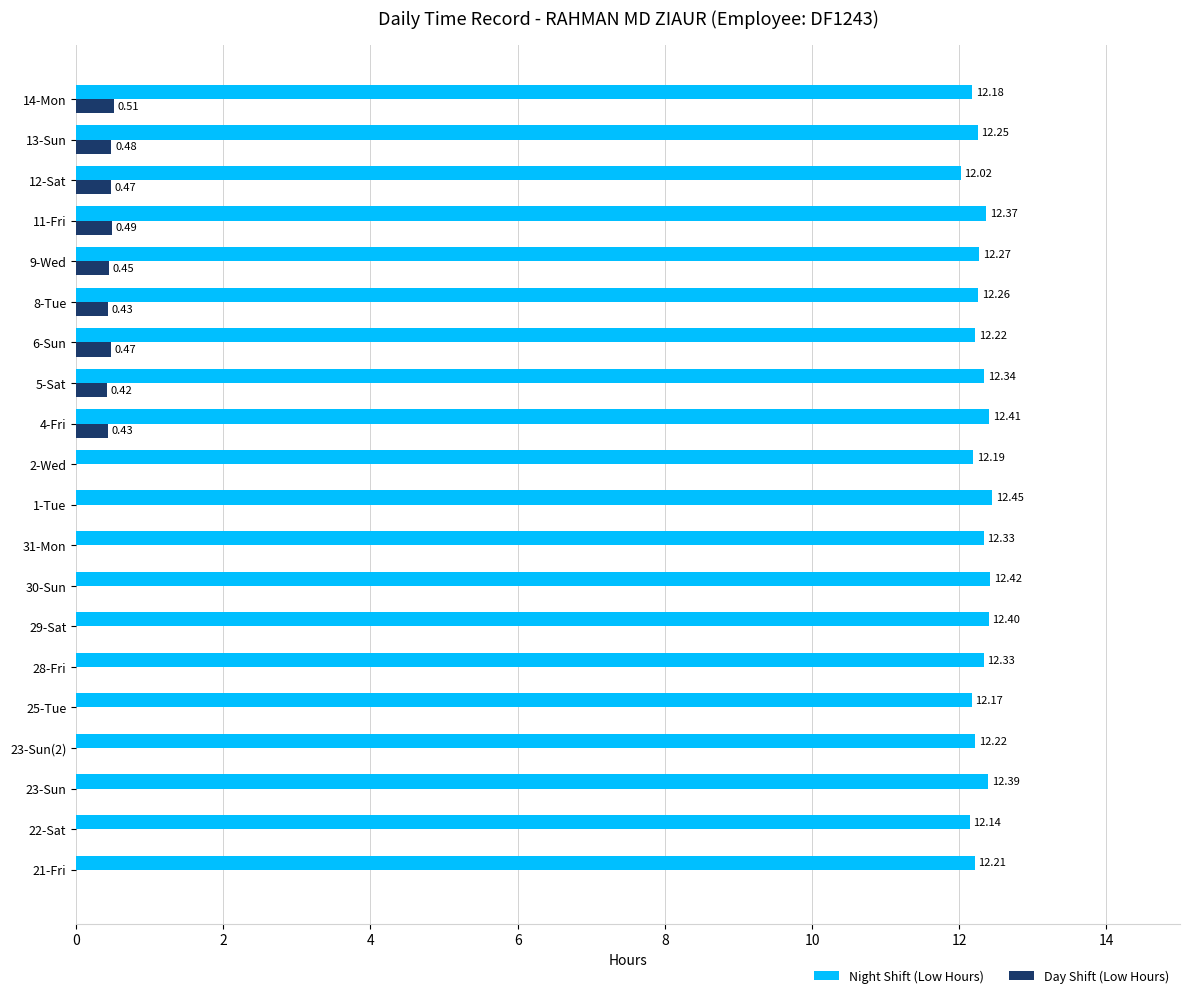

Is the value of Night Shift (Low Hours) at 12-Sat greater than the value of Day Shift (Low Hours) at 6-Sun?

Yes